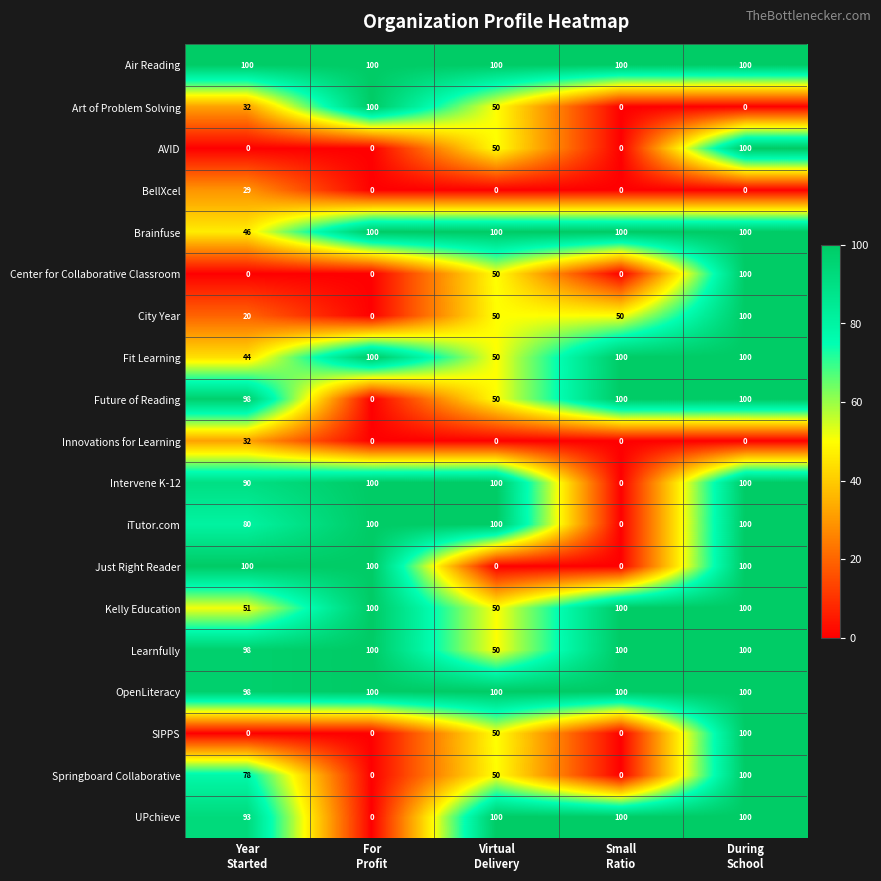

What is the greatest value displayed?

100